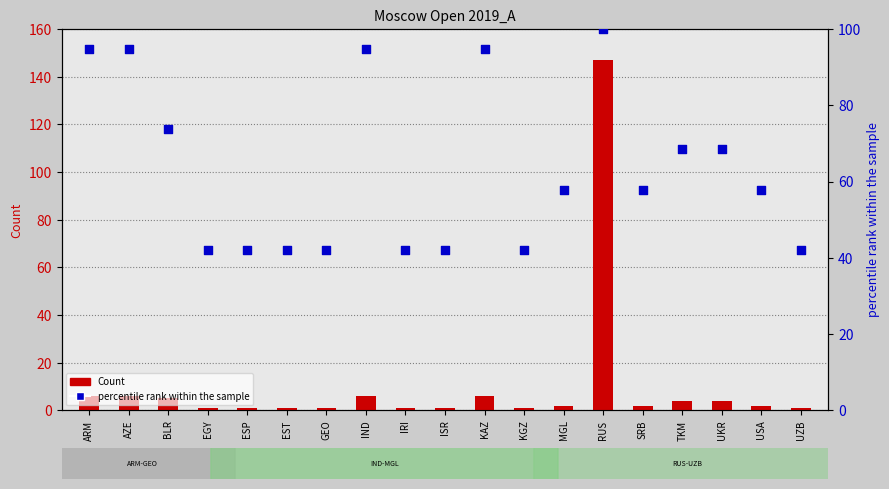

Which series has the largest Y range (max minus min)?

Count